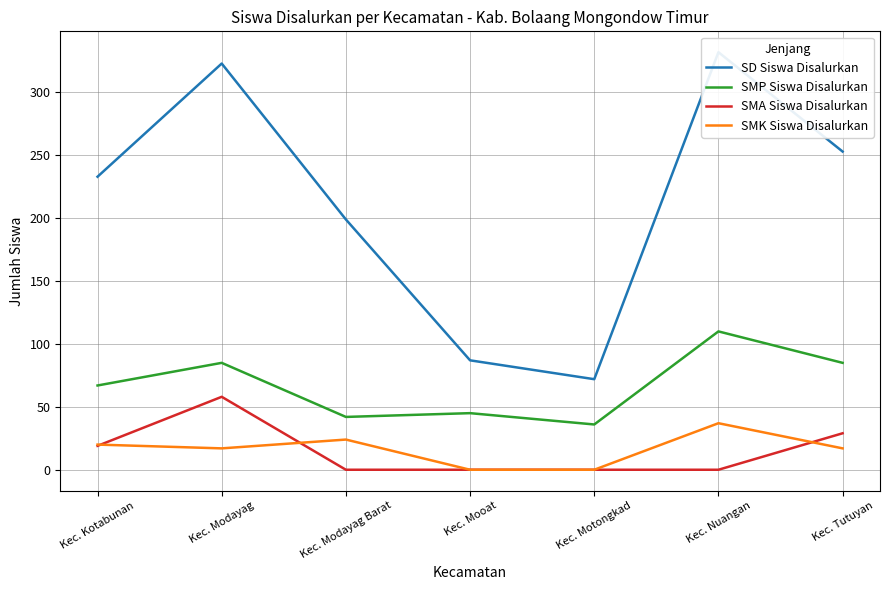

Where does the SMK Siswa Disalurkan series first go above 17?

Kec. Kotabunan